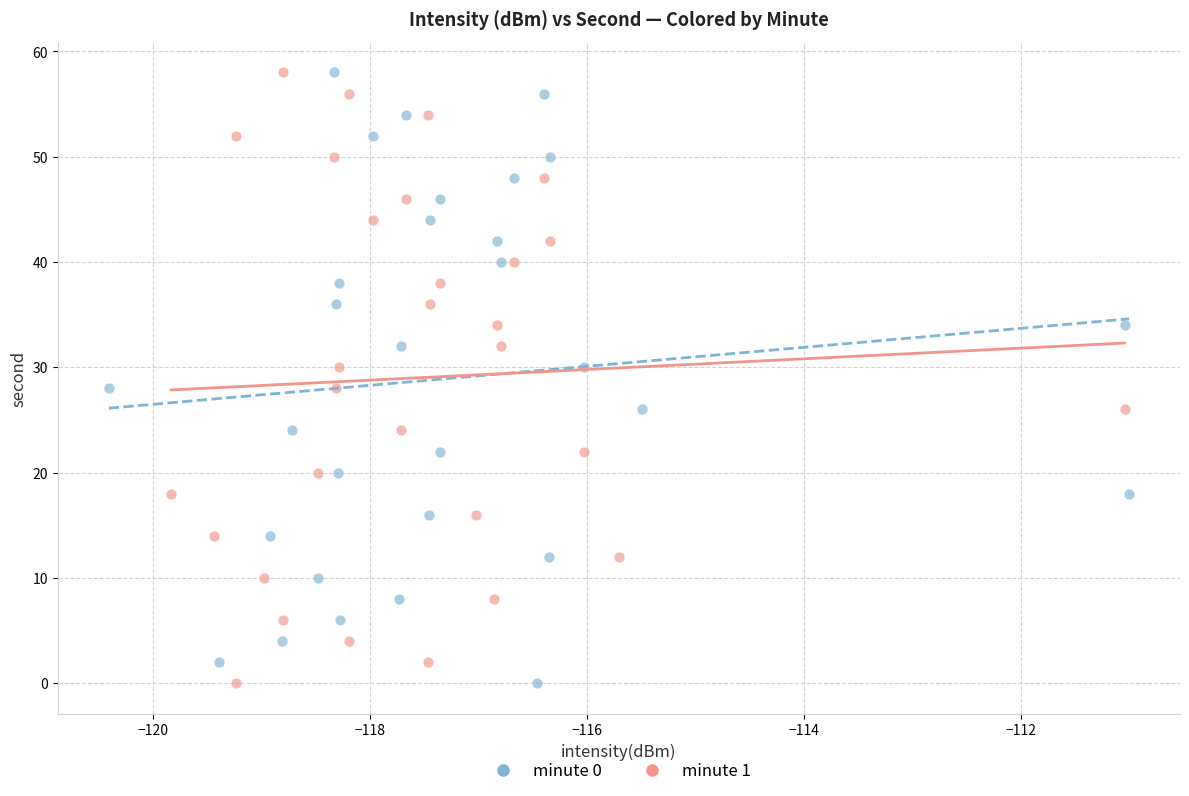

What are all the series names shown in the legend?

minute 0, minute 1